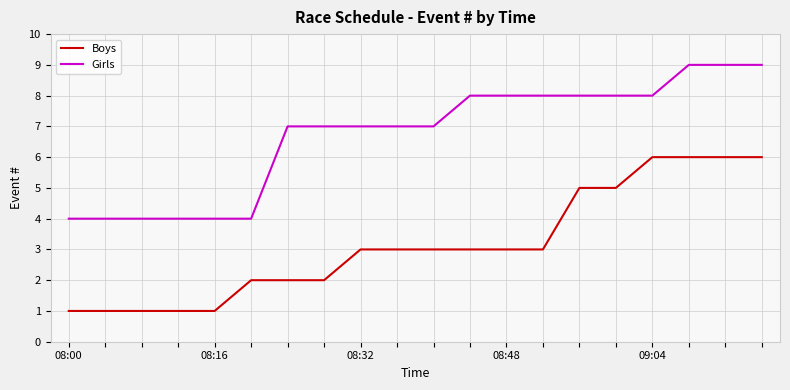

What is the maximum value for Girls?

9